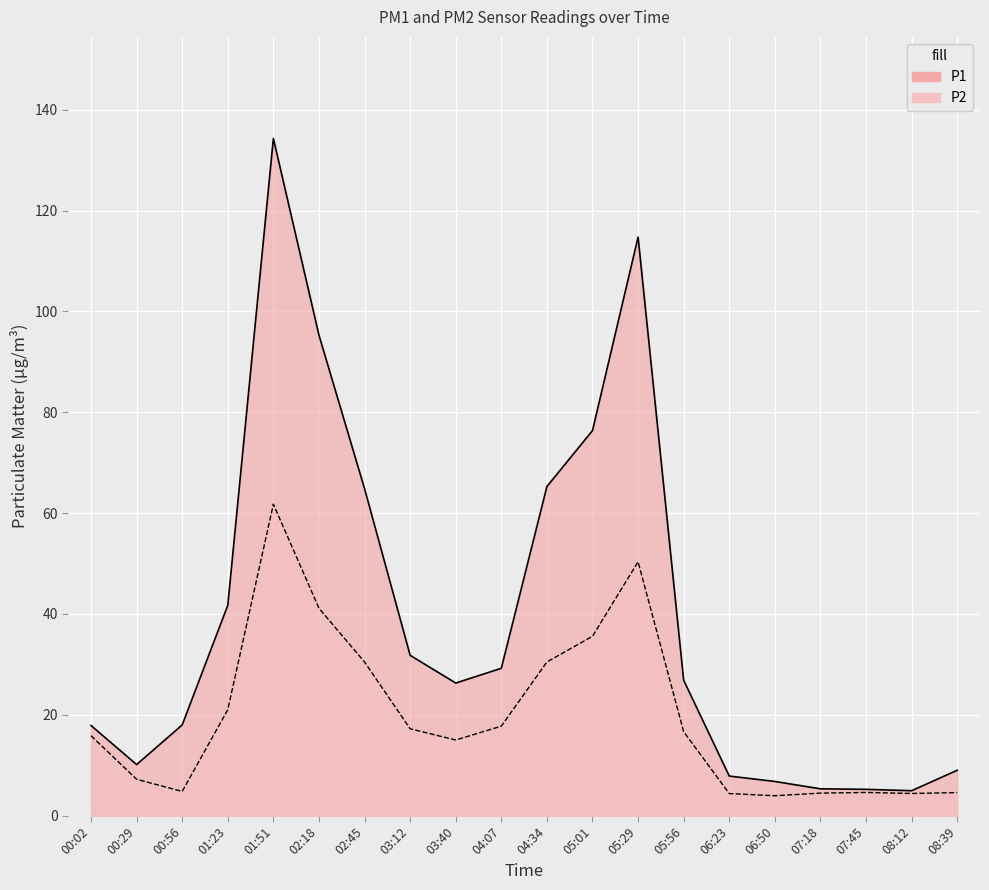

What is the difference between the highest and lowest values at 05:56?

10.2